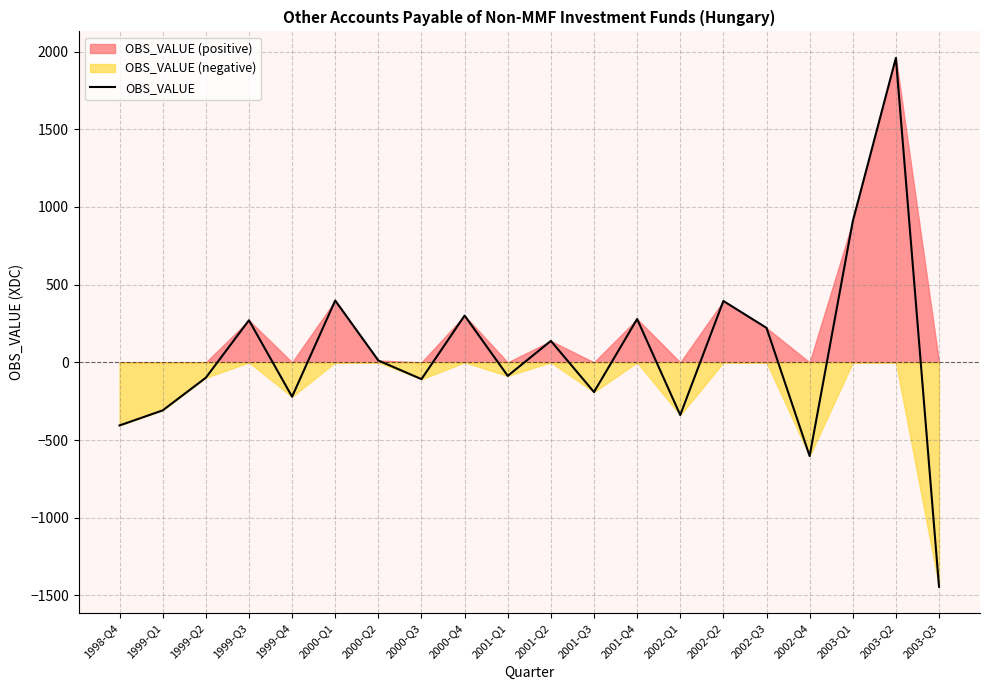

The value at 2001-Q1 is -41. True or false?

False